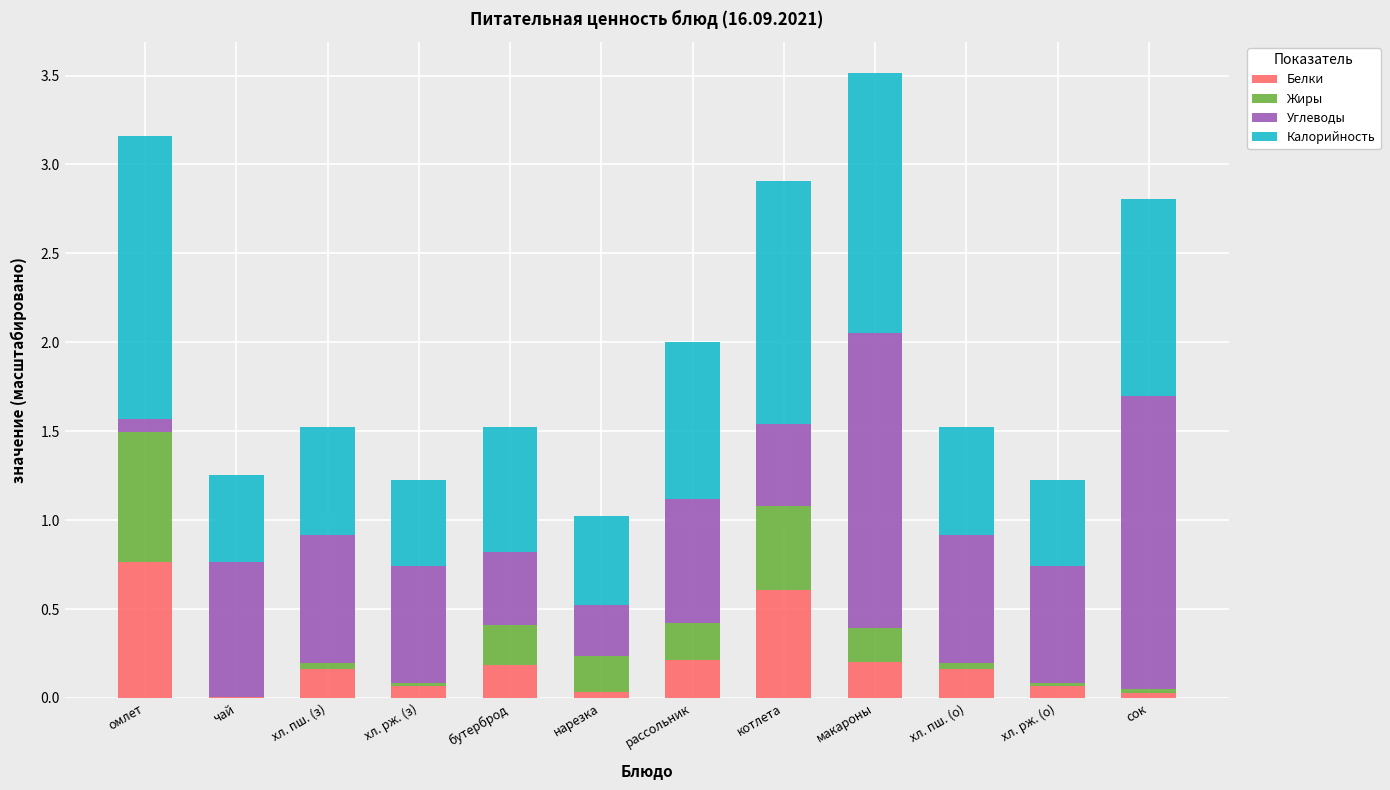

What is the total value across all series at котлета?

2.9